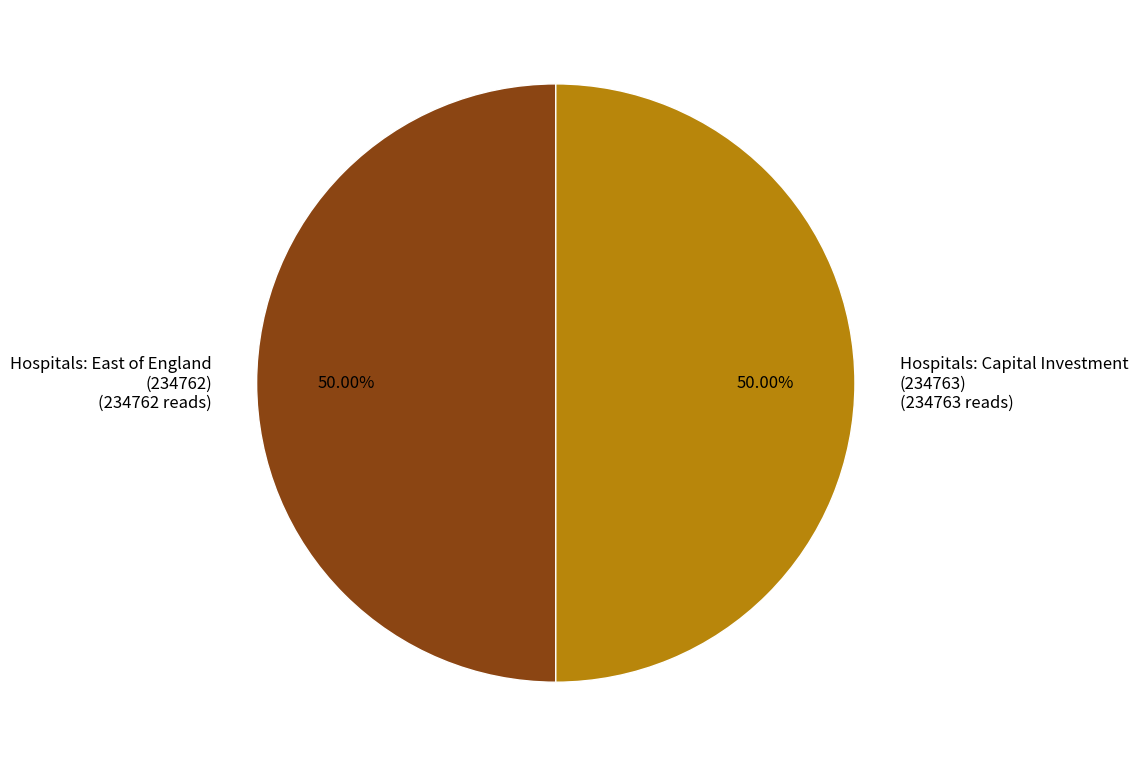

Combined, do Hospitals: Capital Investment (234763) (234763 reads) and Hospitals: East of England (234762) (234762 reads) account for over 50%?

Yes